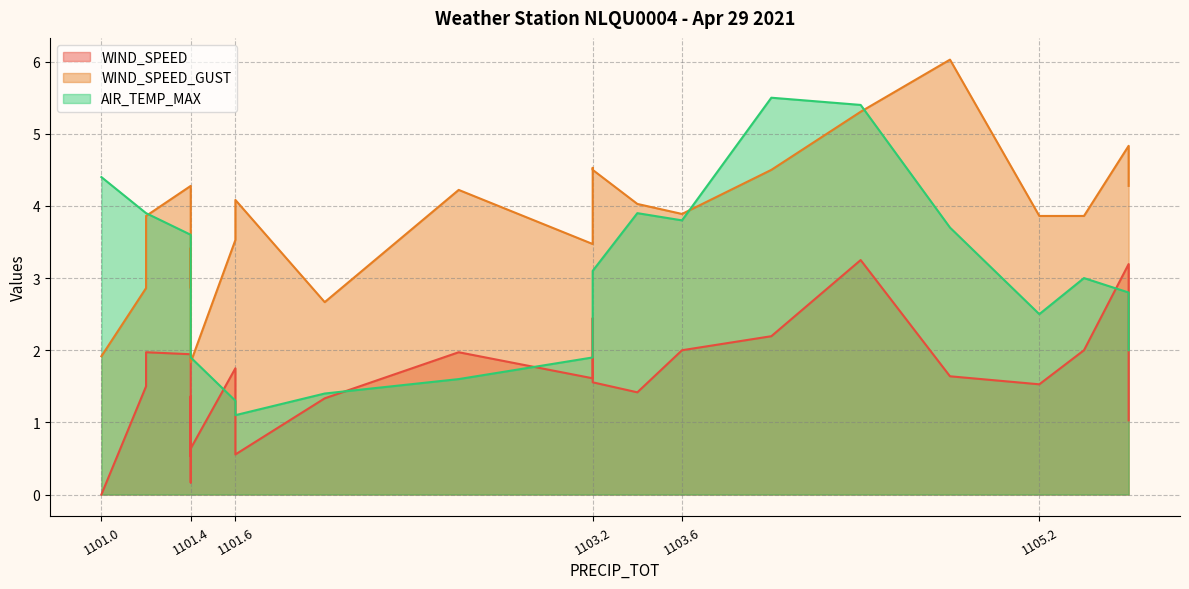

Is it true that WIND_SPEED equals 1.3 at 1104.0?

False